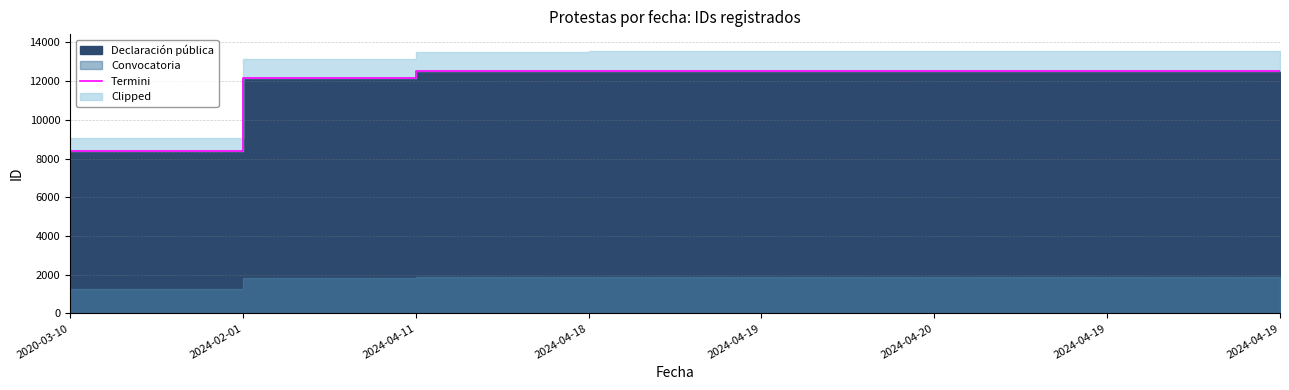

Read the value at 2020-03-10.

8383